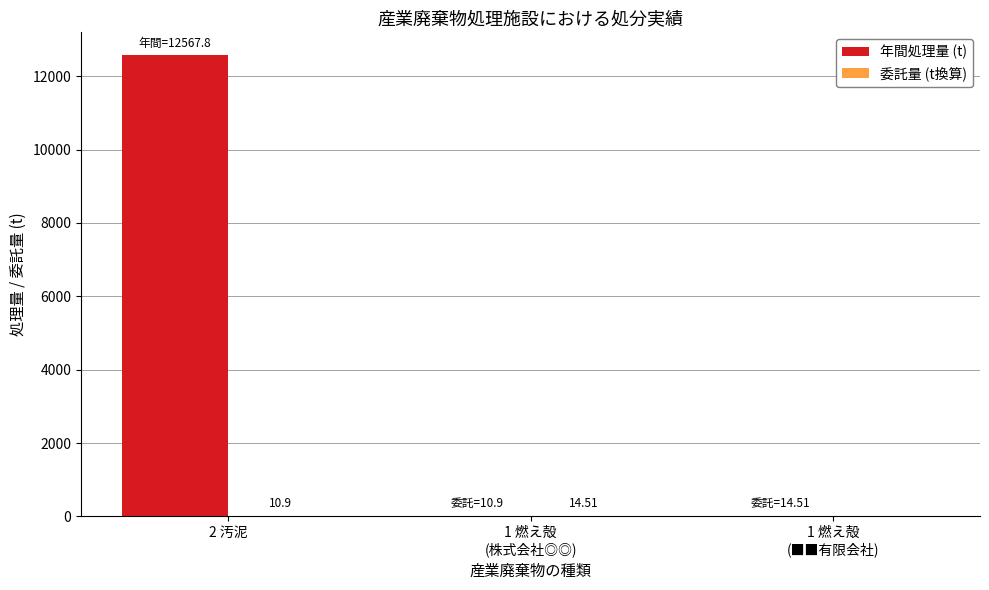

Which series changed the most between 2 汚泥 and 1 燃え殻
(■■有限会社)?

年間処理量 (t)